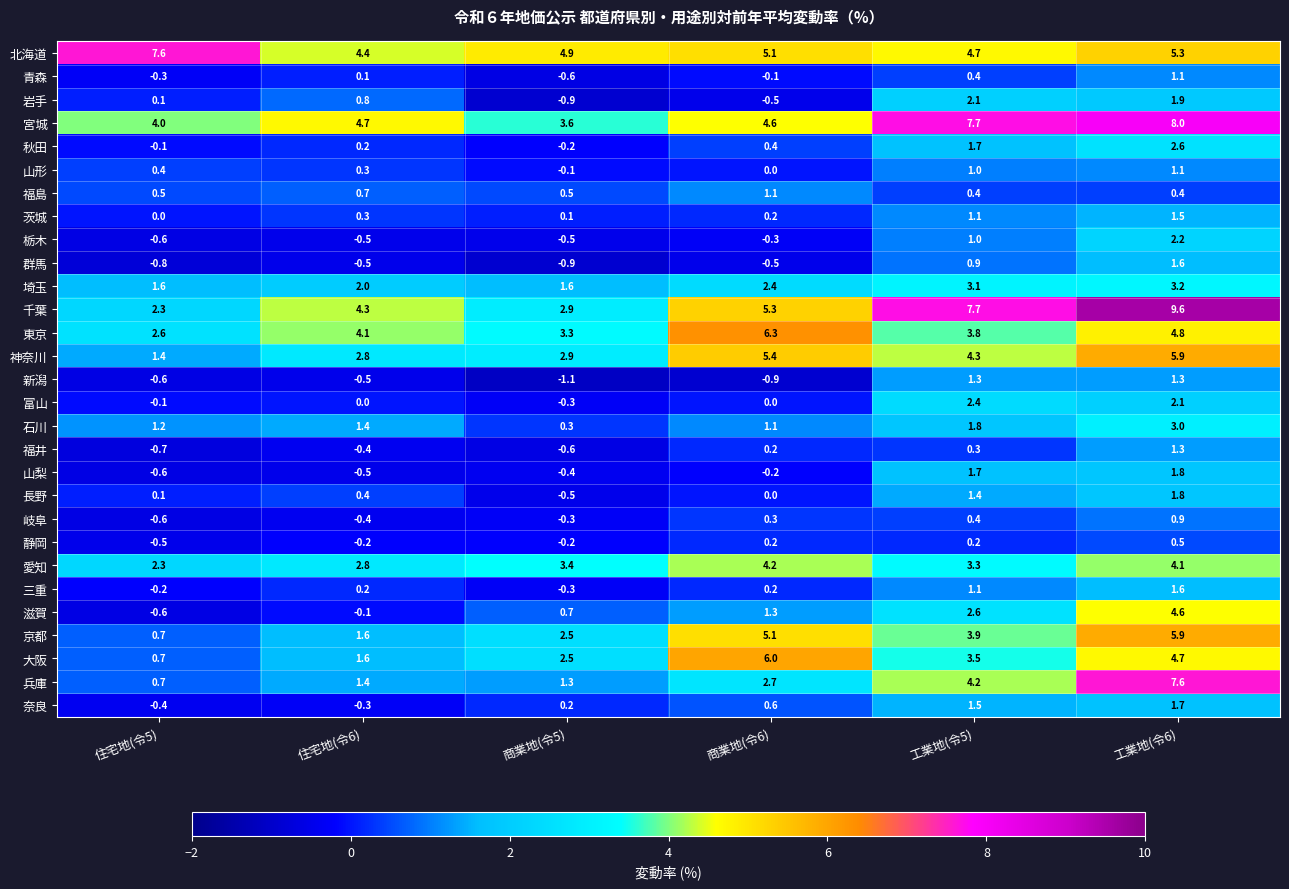

List the labels in order of 京都 value, smallest first.

住宅地(令5), 住宅地(令6), 商業地(令5), 工業地(令5), 商業地(令6), 工業地(令6)